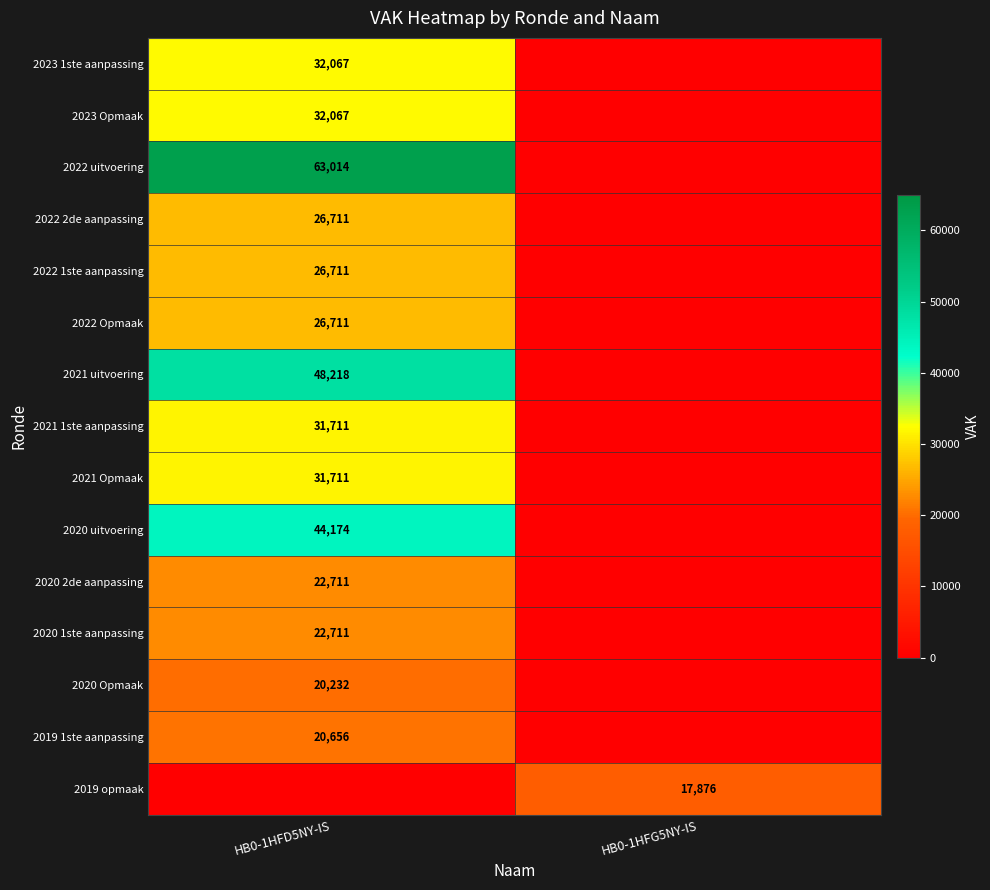

True or false: 2022 Opmaak has a value of 47337 at HB0-1HFD5NY-IS.

False